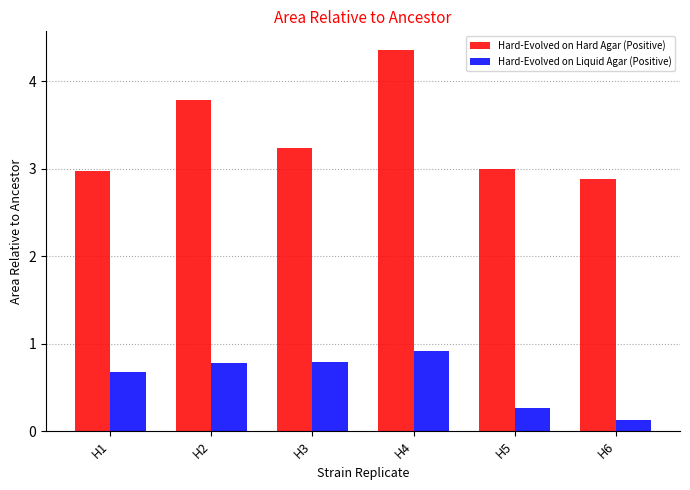

What are all the series names shown in the legend?

Hard-Evolved on Hard Agar (Positive), Hard-Evolved on Liquid Agar (Positive)